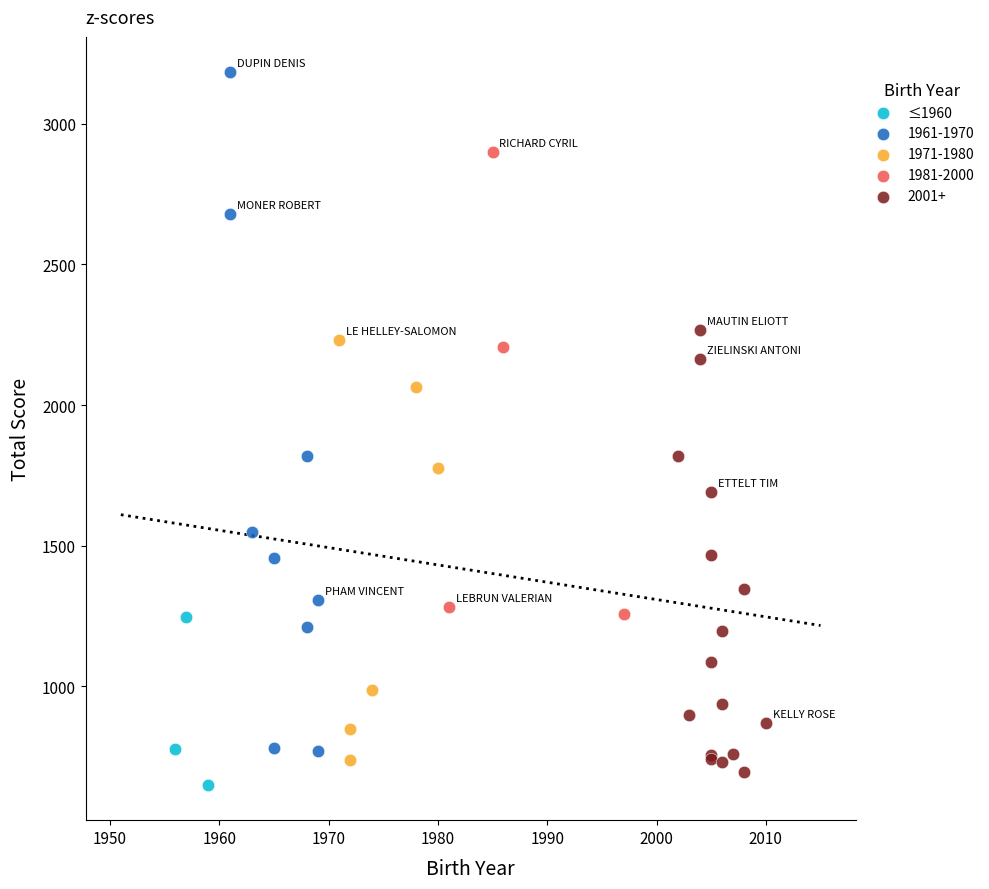

Which series contains the highest Y value?

1961-1970